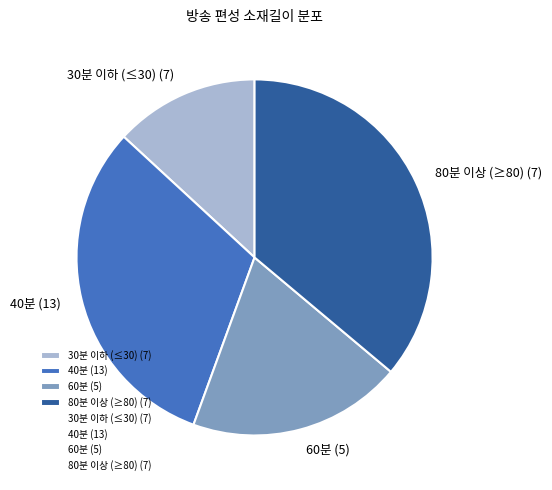

Does 80분 이상 (≥80) (7) represent more than half of the total?

No